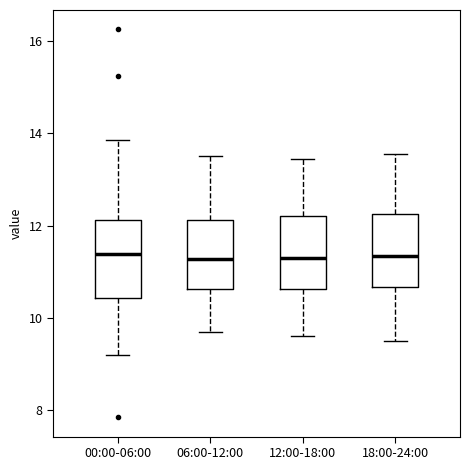

Where is the upper edge of the box for 00:00-06:00 on the y-axis? The values are not printed on the chart, so give them approximately, as read against the axis.

12.2